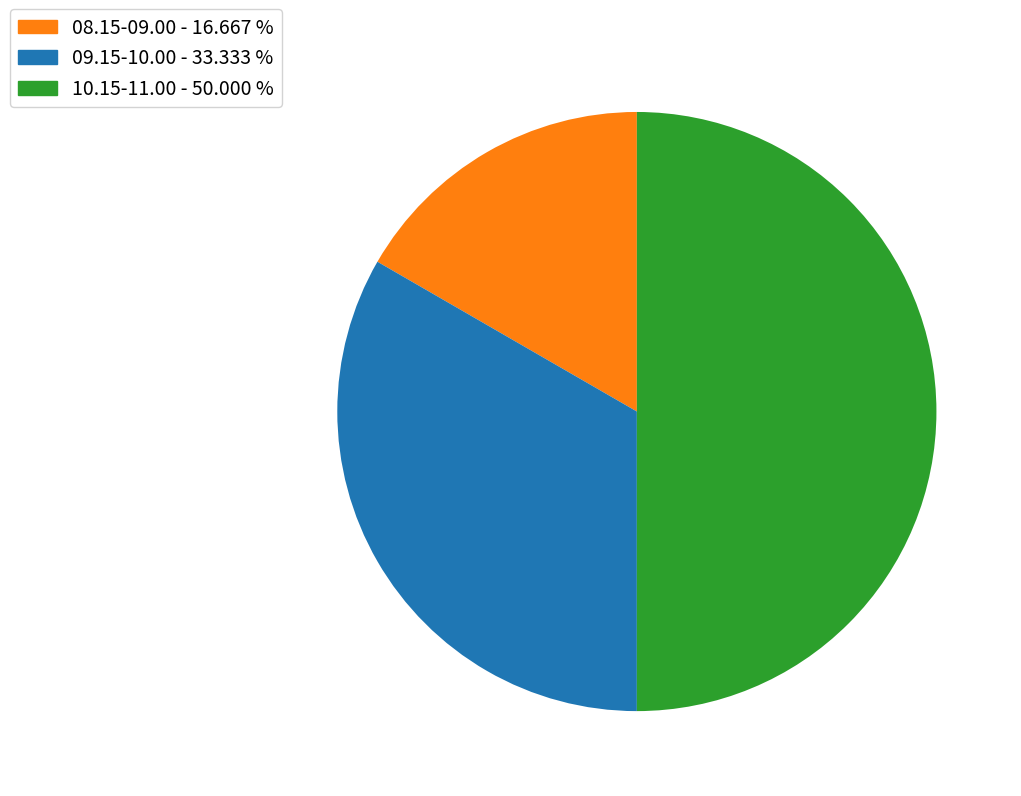

How many slices are in this pie chart?

3